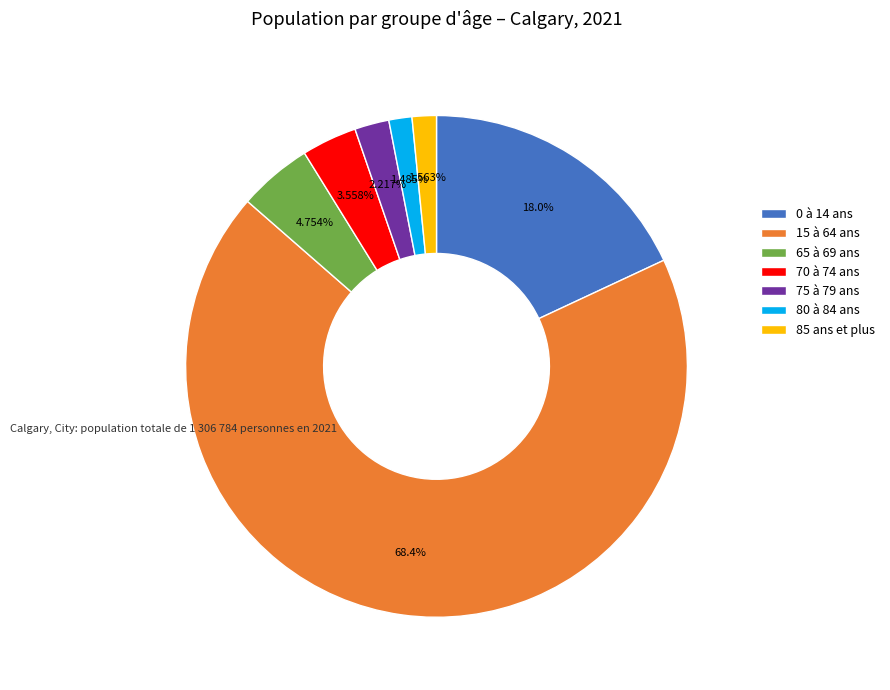

Count the number of slices in the pie.

7